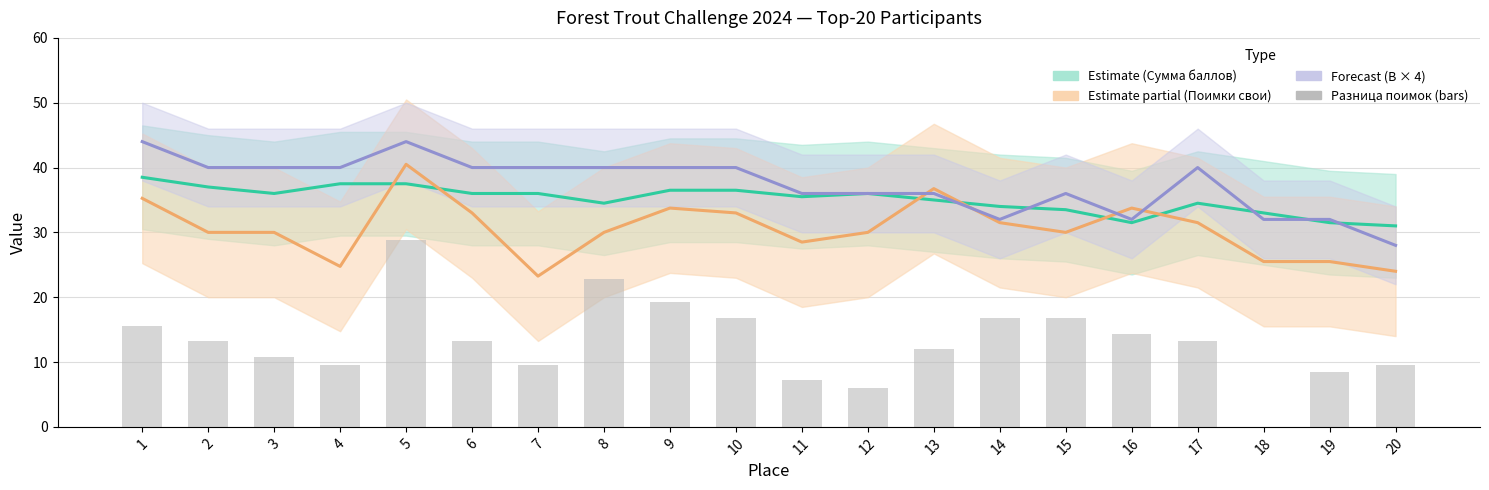

The chart shows a value of 0.0 at 18. True or false?

True